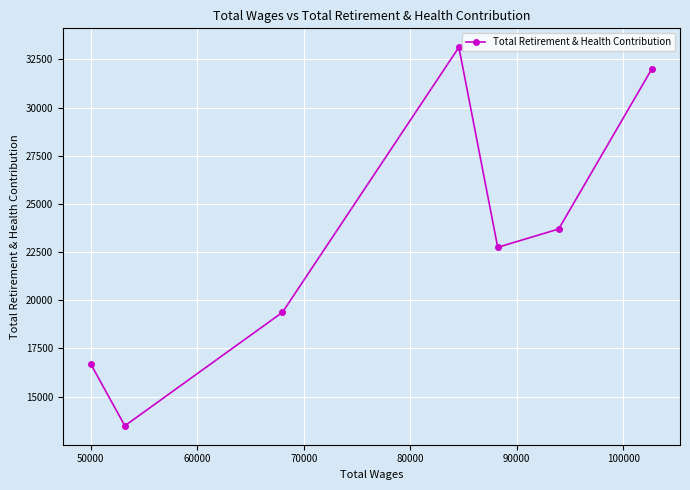

What is the value of the 7th point from the left?

32014